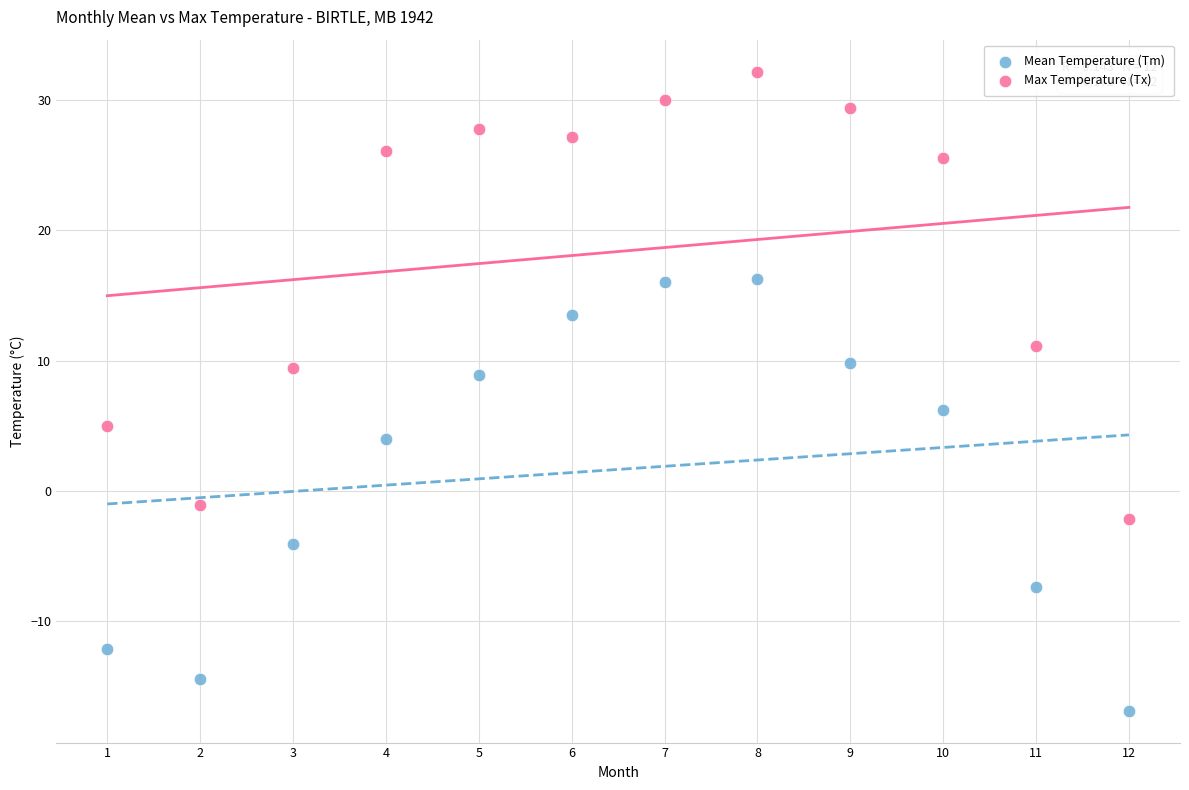

What is the X range (max minus min) for the scatter plot?

11.0